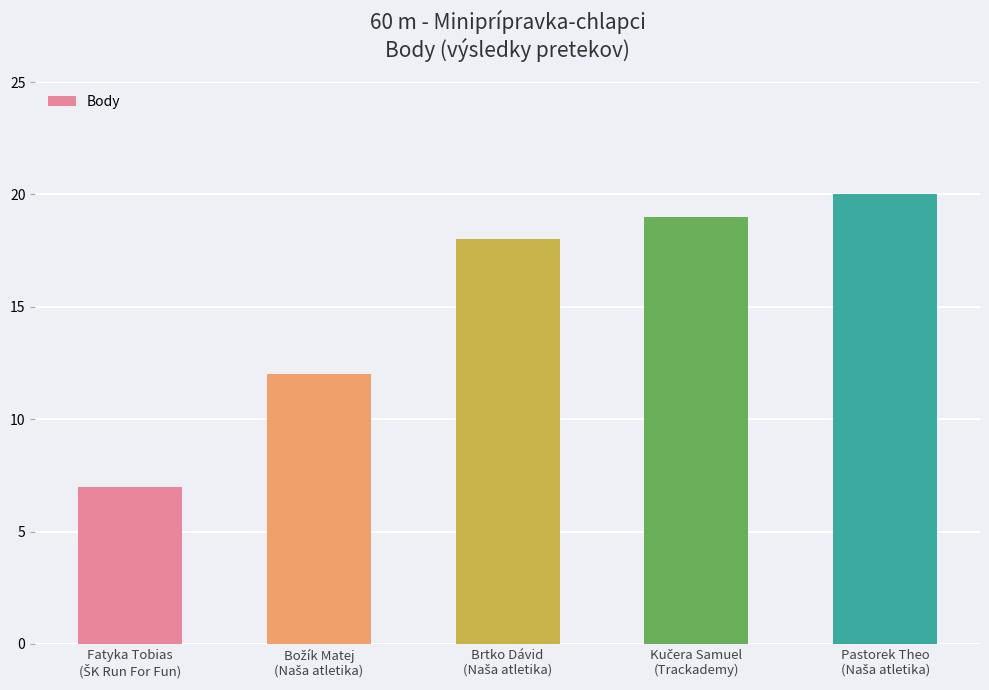

What is the average value?

15